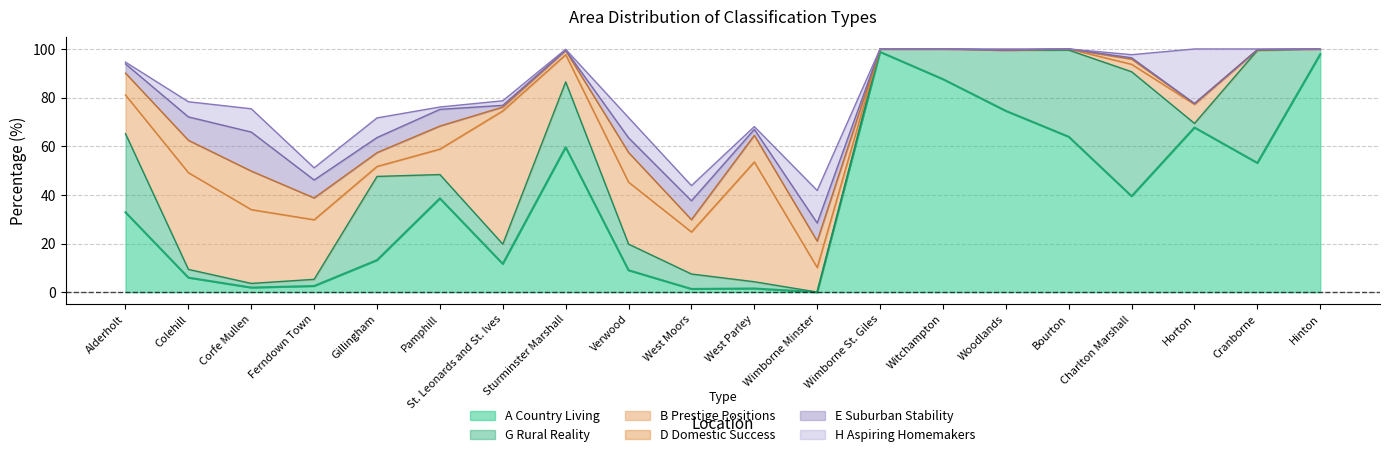

What are all the series names shown in the legend?

A Country Living, G Rural Reality, B Prestige Positions, D Domestic Success, E Suburban Stability, H Aspiring Homemakers